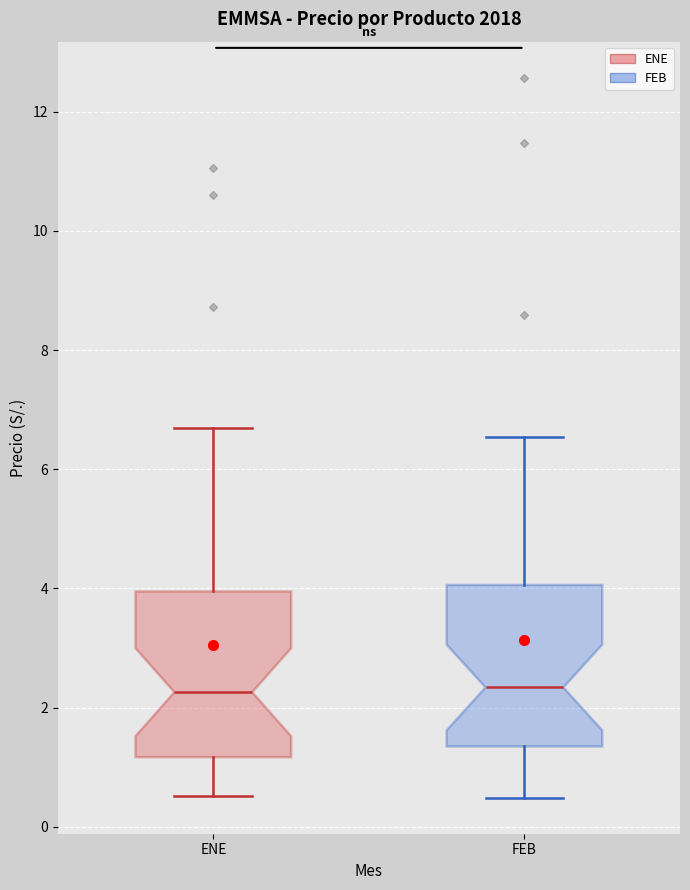

Reading left to right, read every box against the y-axis: the position of its median line, the range the box covers, and the ends of its whiskers. The values are not printed on the chart, so give them approximately, as read against the axis.

ENE: median 2.2, box 1.2 to 4.0, whiskers 0.6 to 6.8
FEB: median 2.4, box 1.4 to 4.0, whiskers 0.4 to 6.6